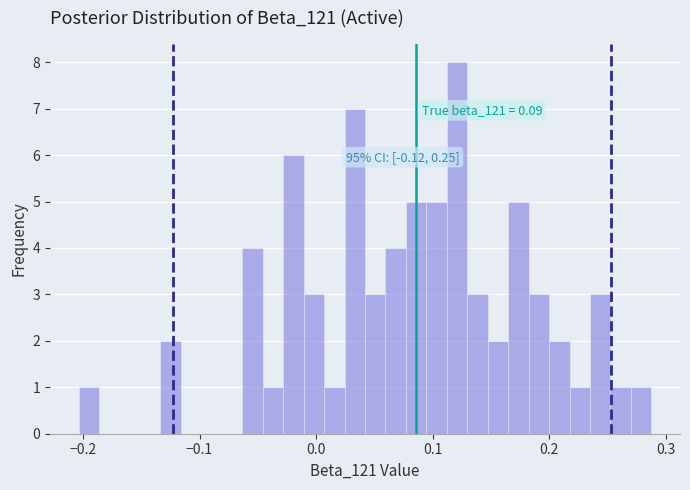

Read against the x-axis, roughly where is the centre of the tallest bar?

0.12